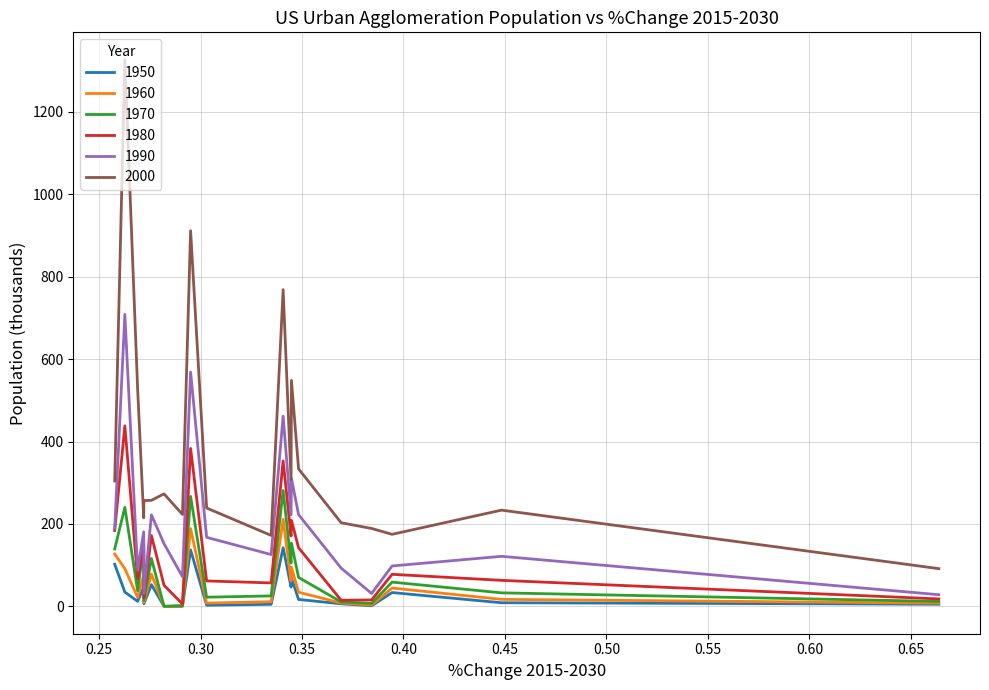

What is the lowest value of the 1950 series?

0.1